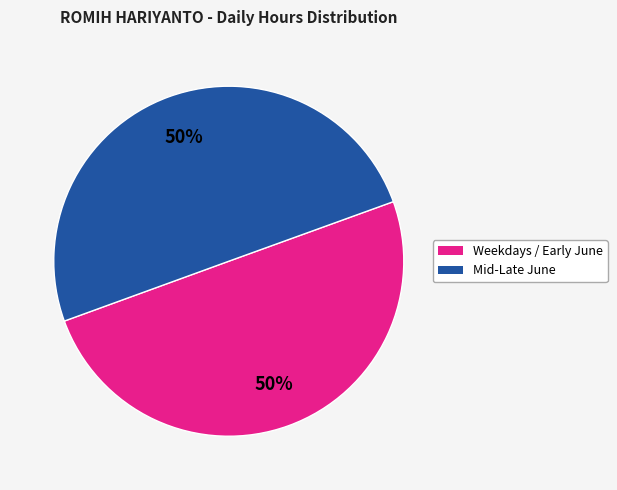

To the nearest percent, what is the average slice percentage?

50%